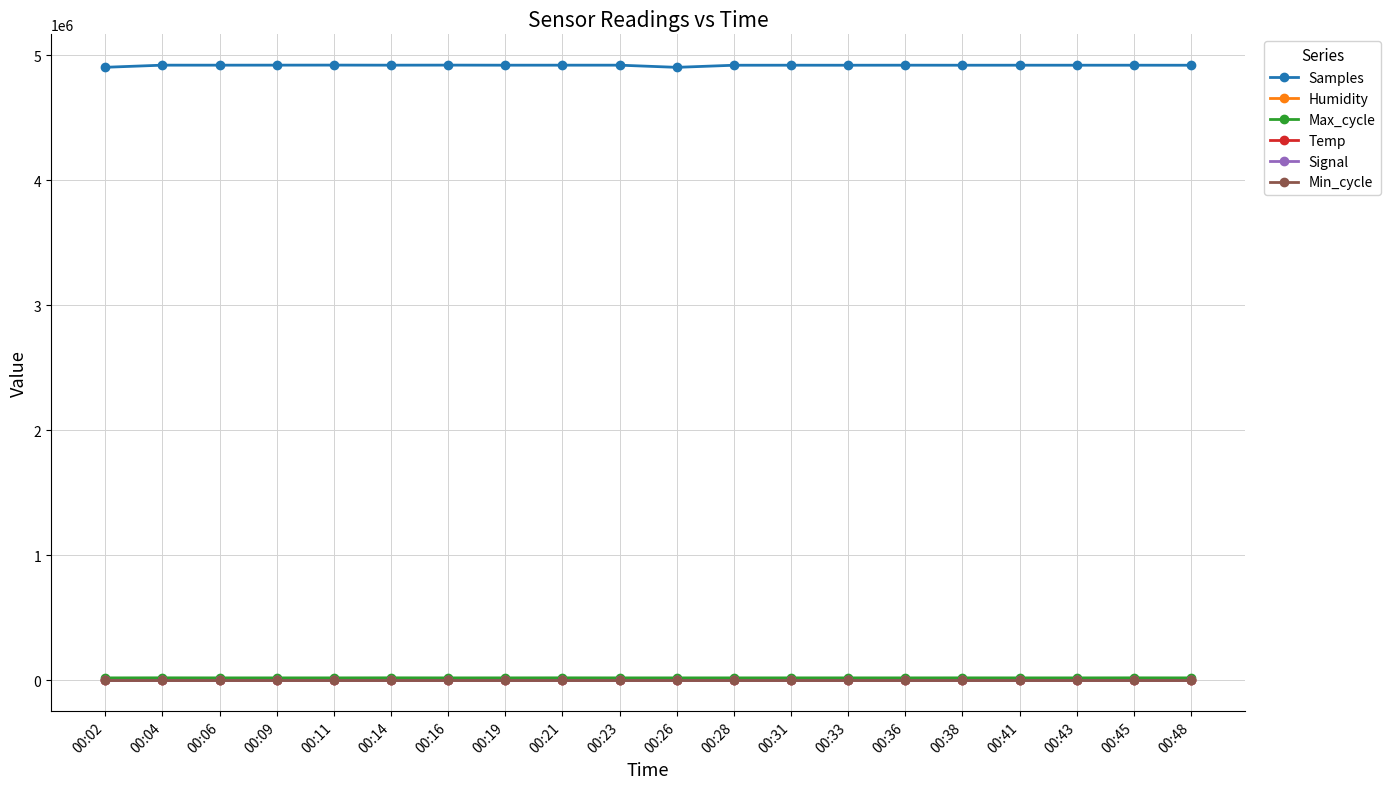

How many lines are shown in the chart?

6